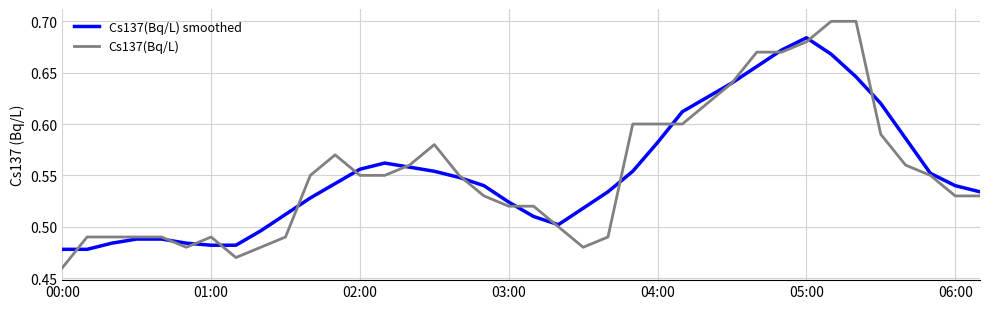

What are all the series names shown in the legend?

Cs137(Bq/L) smoothed, Cs137(Bq/L)